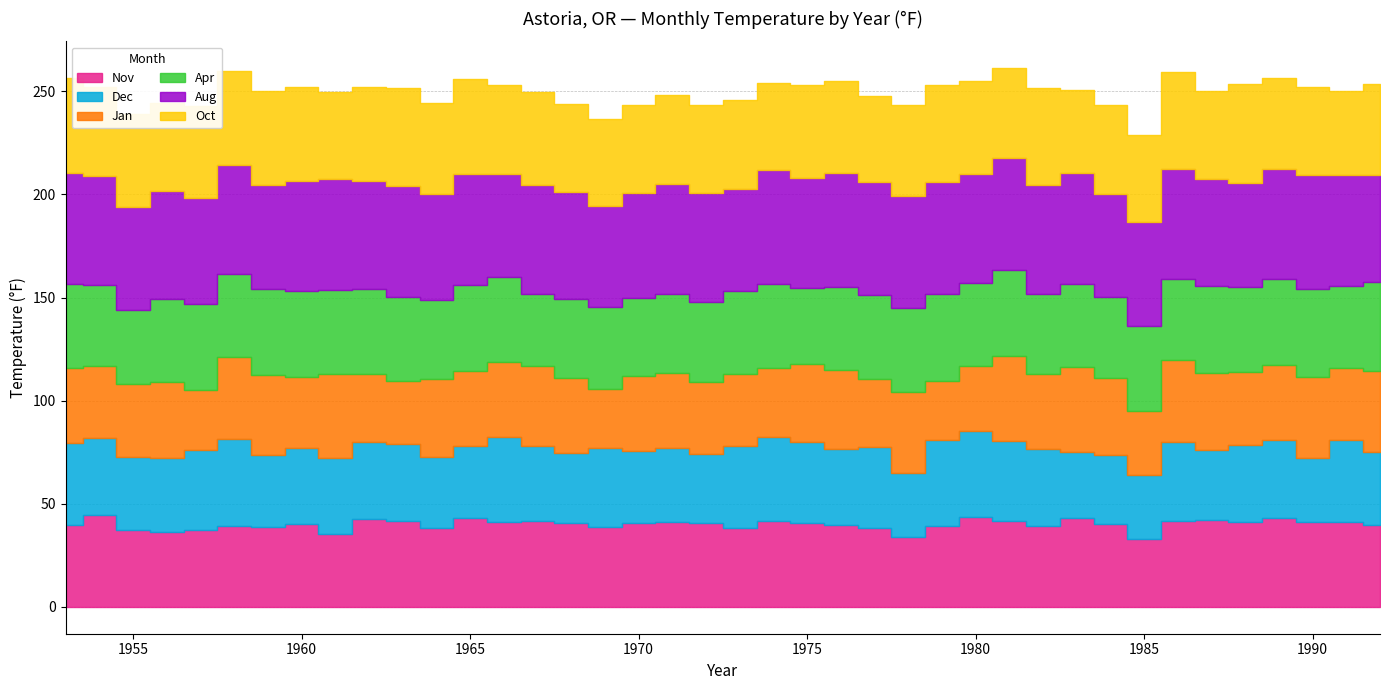

What is the sum of all Oct values?

1766.7